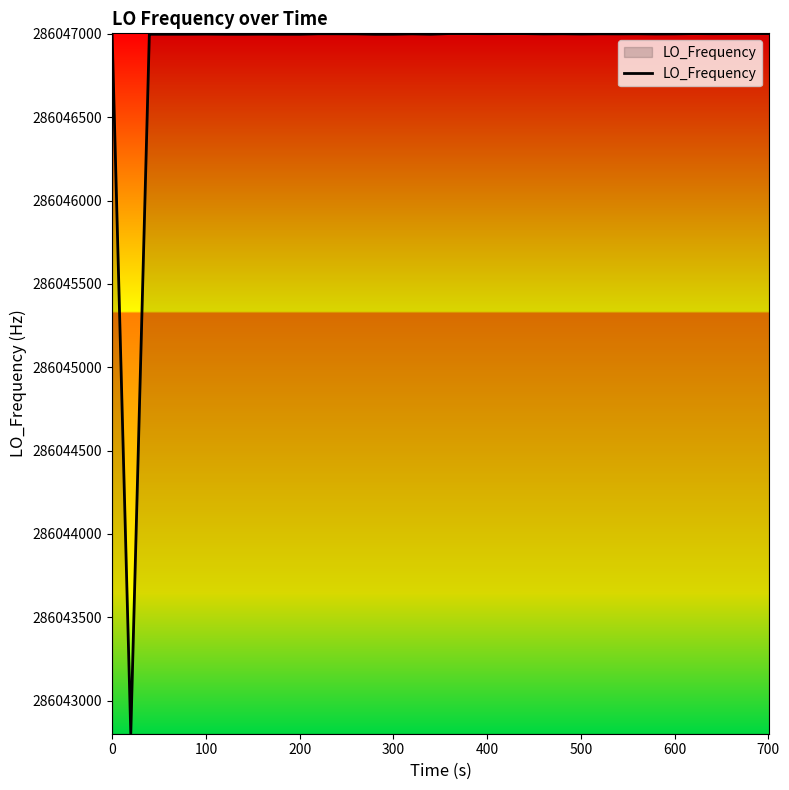

What is the maximum value shown in the chart?

286047002.8